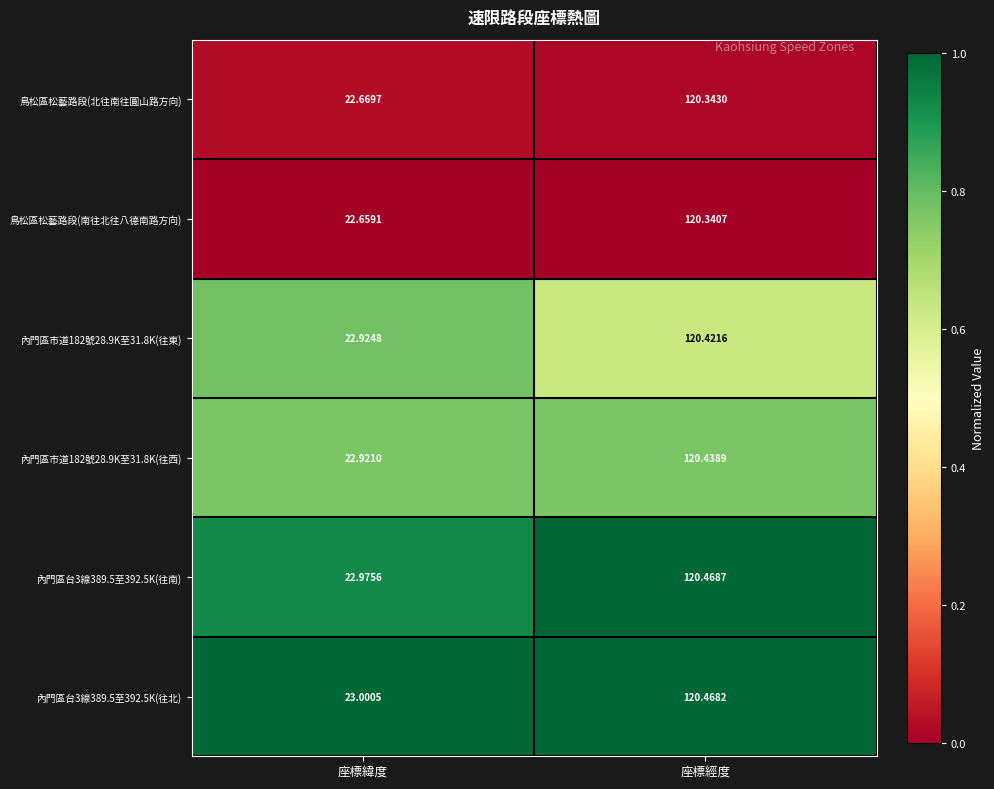

At which label does 內門區市道182號28.9K至31.8K(往東) first exceed 120?

座標經度